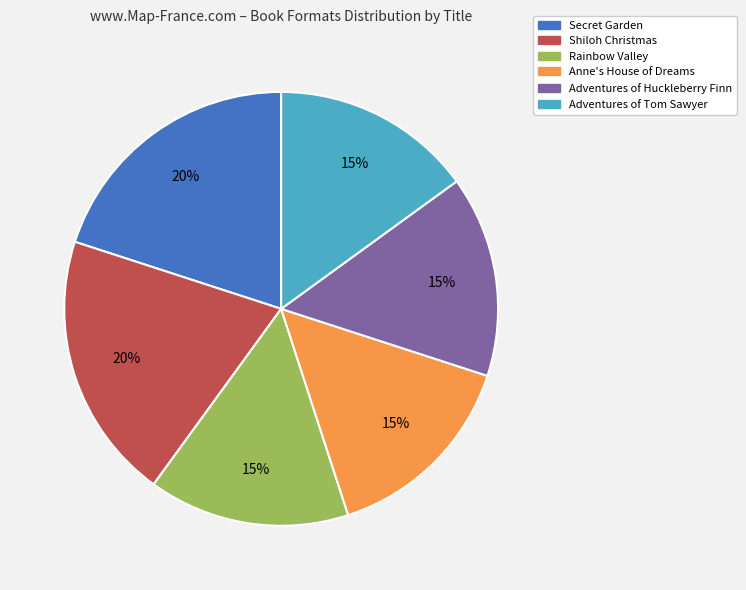

Is the sum of Secret Garden and Shiloh Christmas greater than half?

No